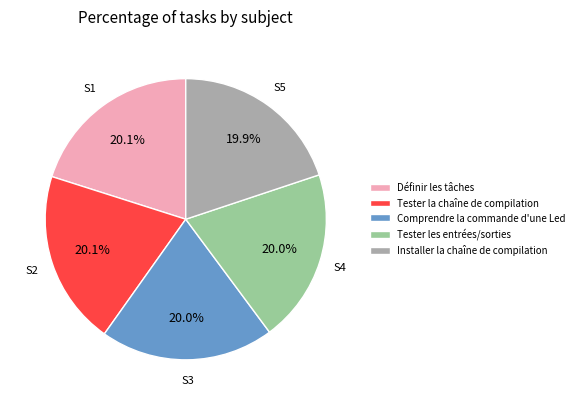

Approximately how many times larger is the value at Comprendre la commande d'une Led compared to Tester les entrées/sorties?

1.0